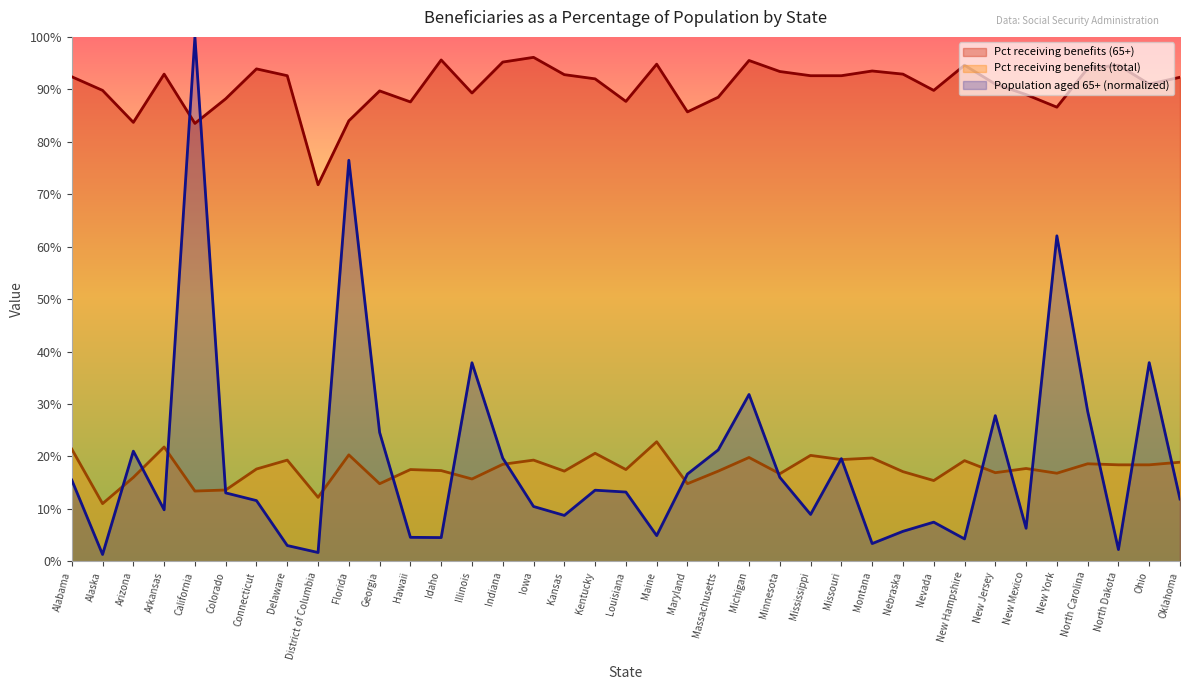

What are all the series names shown in the legend?

Pct receiving benefits (65+), Pct receiving benefits (total), Population aged 65+ (normalized)